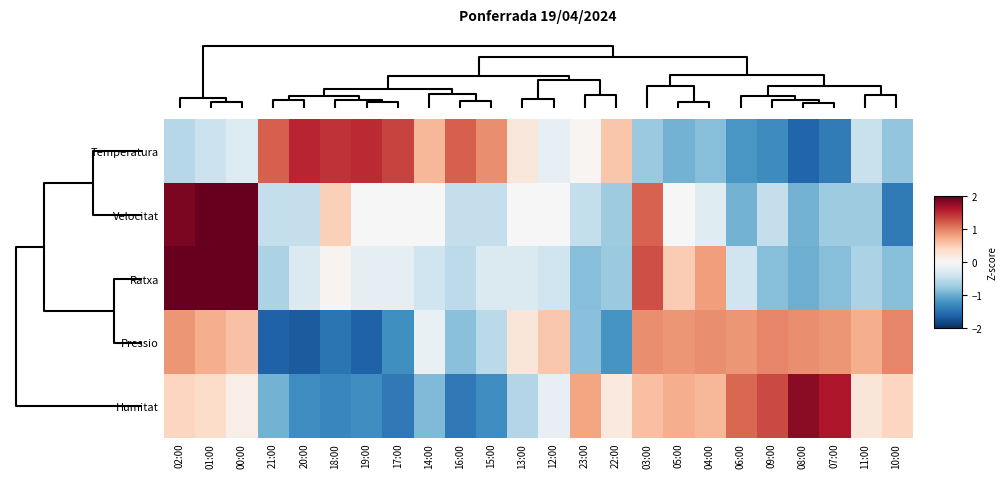

Rank the series by their maximum value, from lowest to highest.

Pressio, Temperatura, Humitat, Ratxa, Velocitat